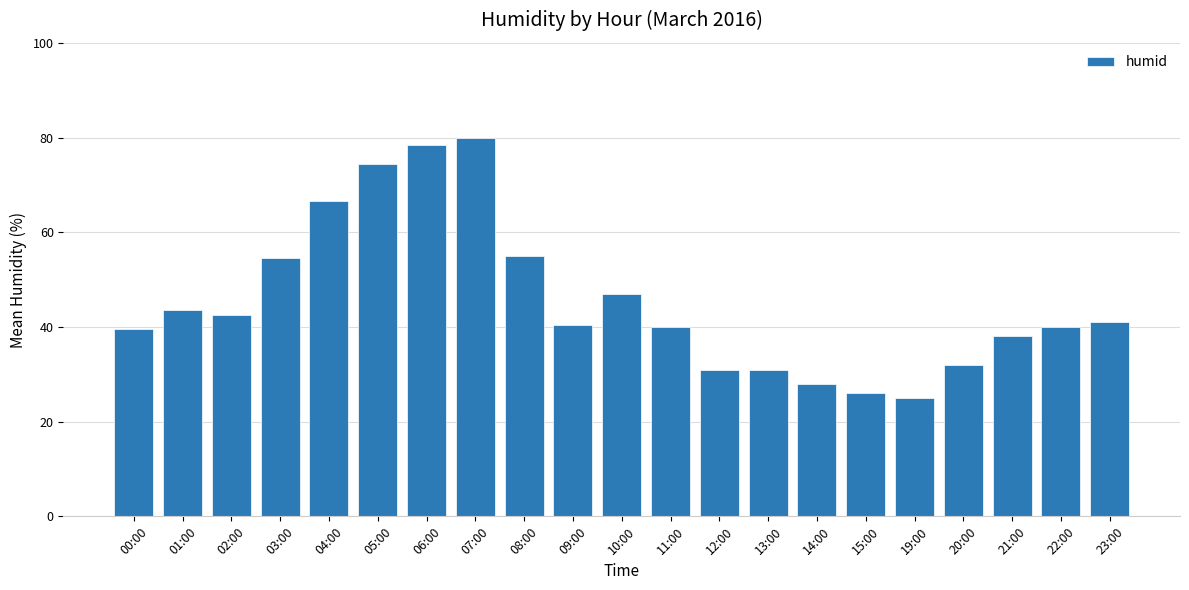

What is the label of the 8th bar from the right?

13:00